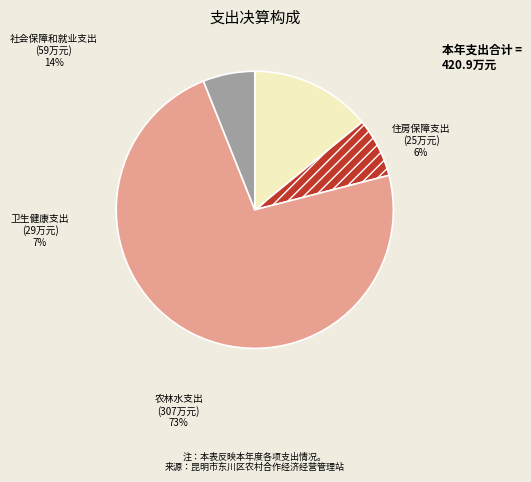

To the nearest percent, what portion does 住房保障支出 represent?

6%